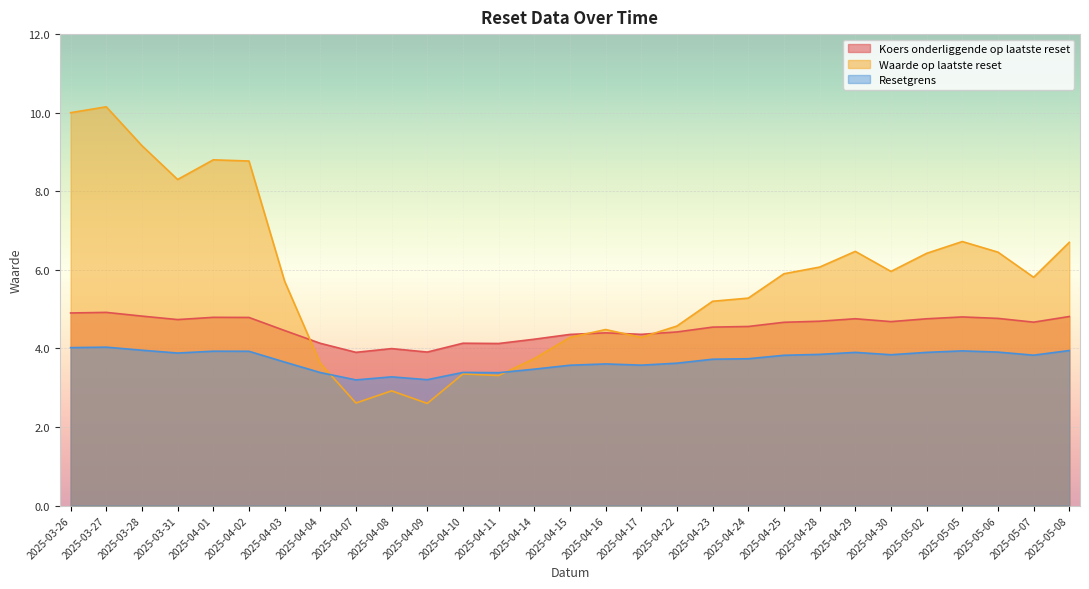

Does the chart display data point markers on the line(s)?

No